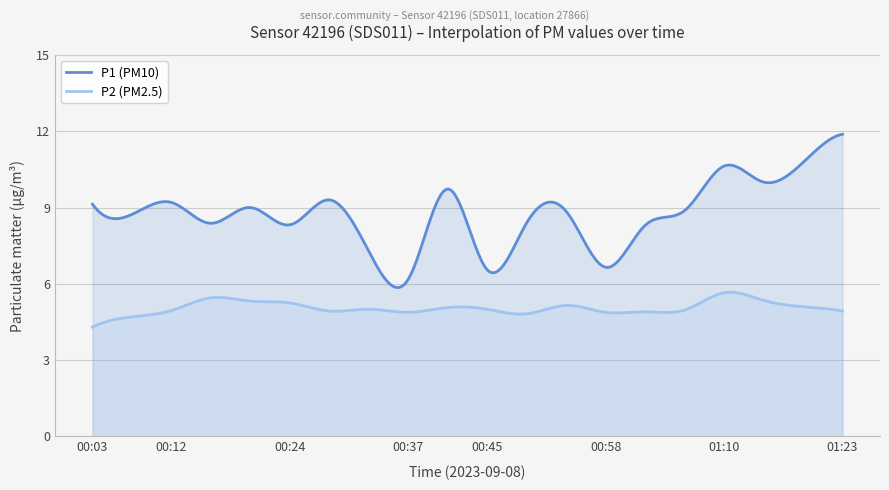

Does the chart display data point markers on the line(s)?

No